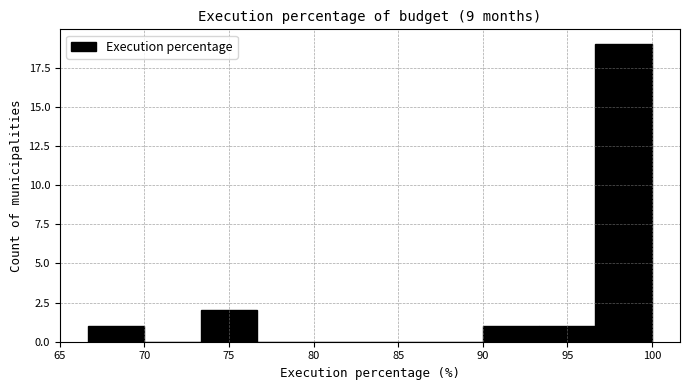

How tall is the bar that spans 66.5 to 70.0 on the x-axis? Neither the bar edges nor the heights are printed on the chart, so give them approximately, as read against the axes.

1